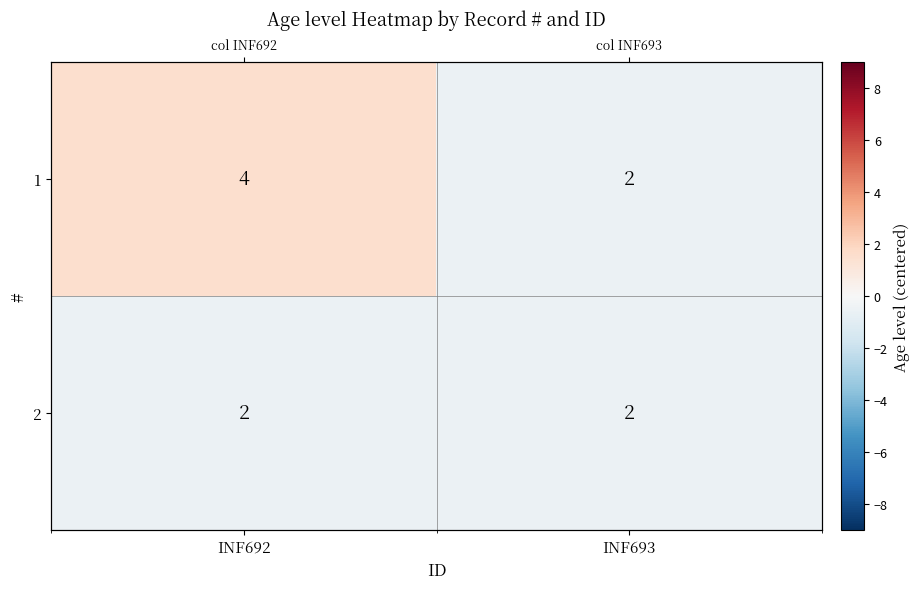

At which label is 2 closest to 0?

INF692